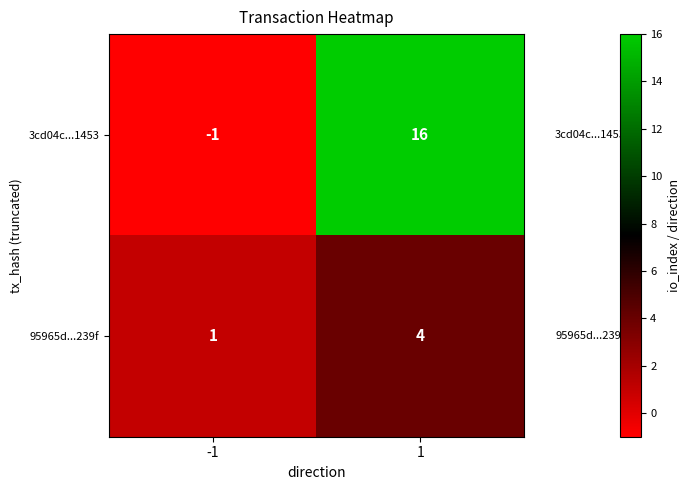

How many values in 3cd04c...1453 are above zero?

1